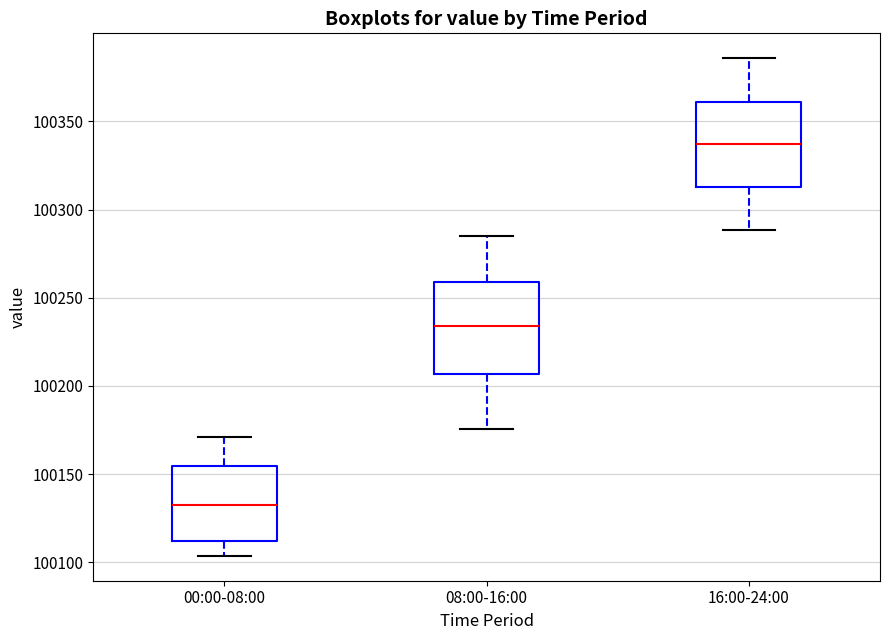

Reading left to right, read every box against the y-axis: the position of its median line, the range the box covers, and the ends of its whiskers. The values are not printed on the chart, so give them approximately, as read against the axis.

00:00-08:00: median 100130, box 100110 to 100155, whiskers 100105 to 100170
08:00-16:00: median 100235, box 100205 to 100260, whiskers 100175 to 100285
16:00-24:00: median 100335, box 100315 to 100360, whiskers 100290 to 100385